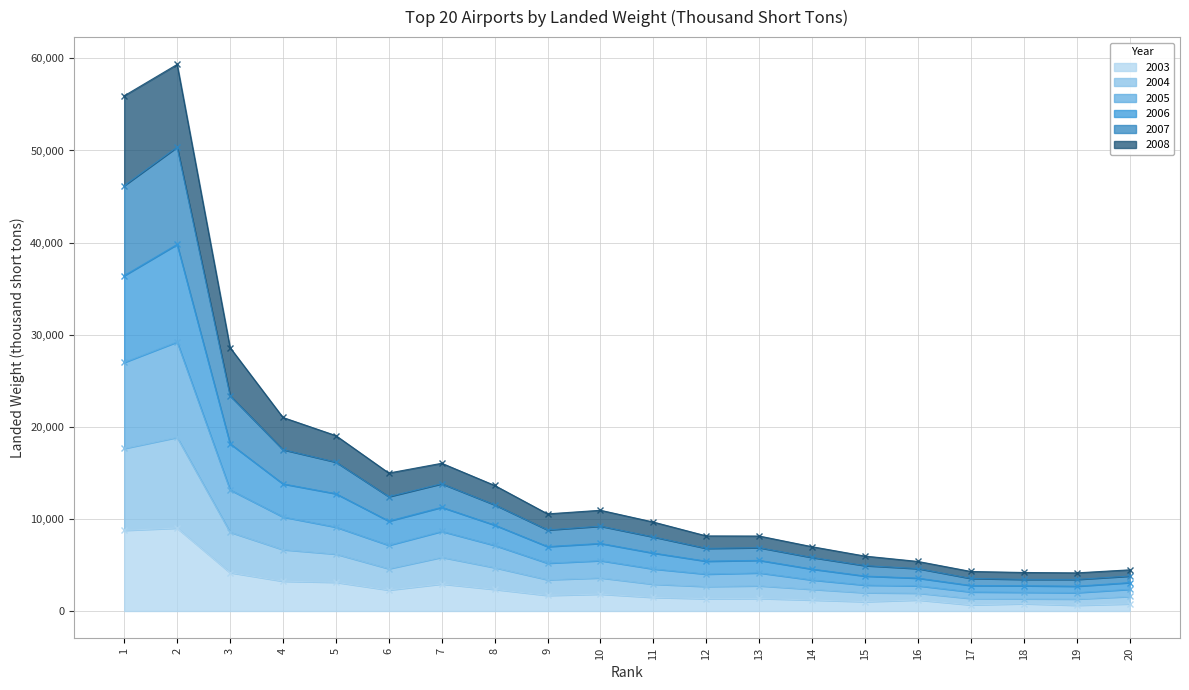

At 10, list the series in order from smallest to largest.

2003, 2008, 2004, 2005, 2006, 2007